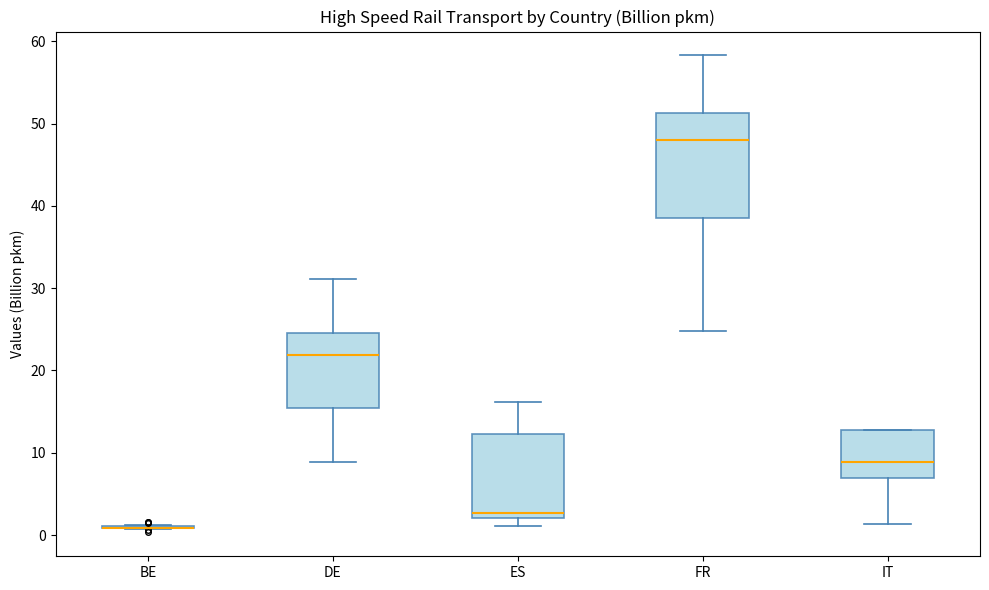

Where is the upper edge of the box for FR on the y-axis? The values are not printed on the chart, so give them approximately, as read against the axis.

51